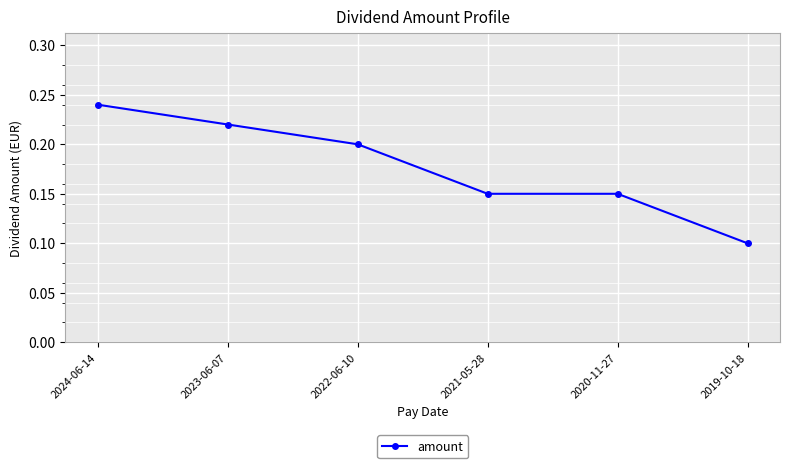

What is the label of the 1st point from the left?

2024-06-14